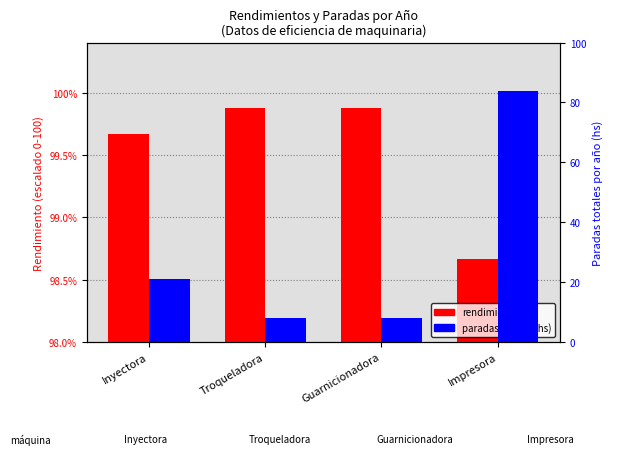

At which category is the sum across all series the highest?

Impresora